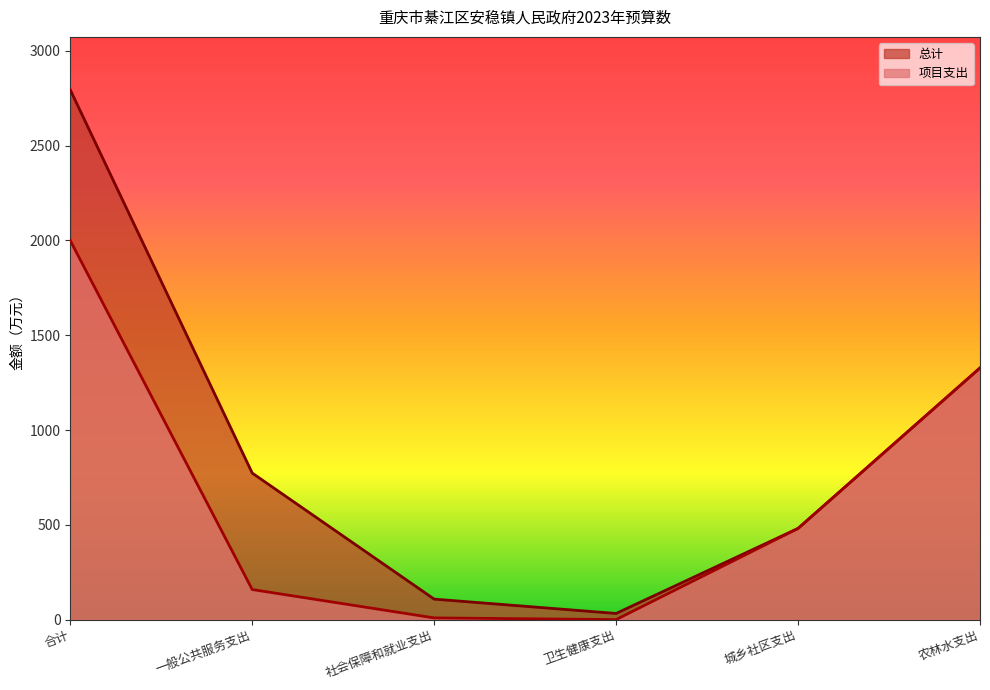

What is the label of the 5th point from the right?

一般公共服务支出